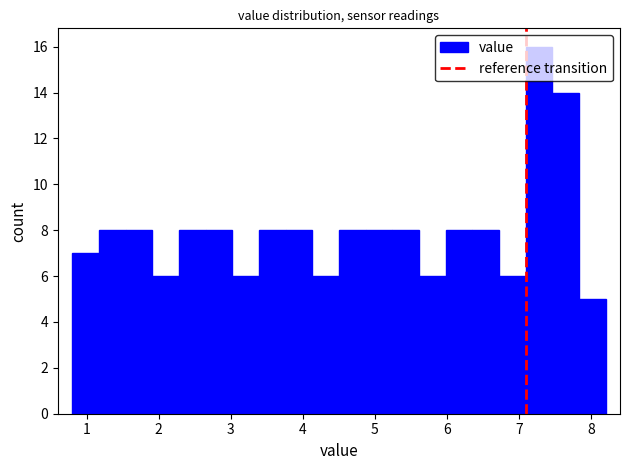

Around what value on the x-axis is the tallest bar? Give the approximate position of its centre, as read against the axis.

7.3